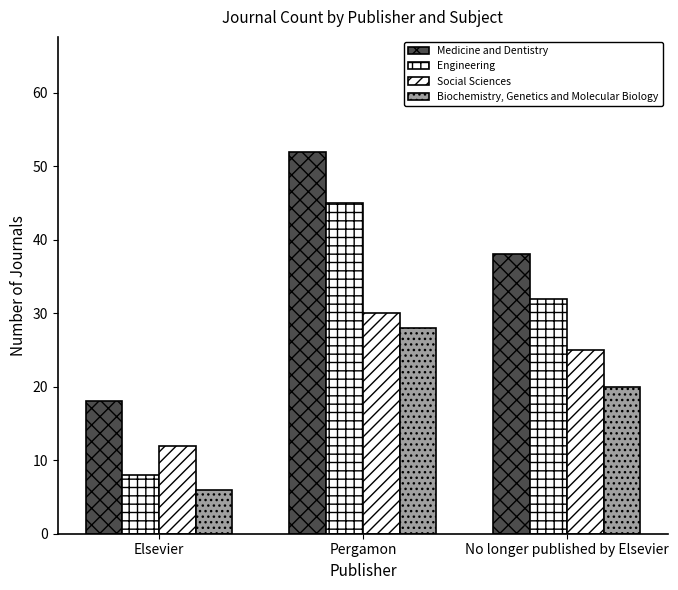

How many data points in Social Sciences are less than 25?

1